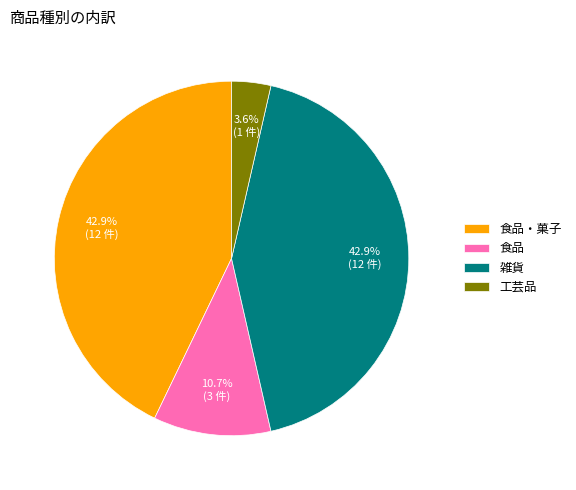

Is there any slice that represents more than half of the pie?

No